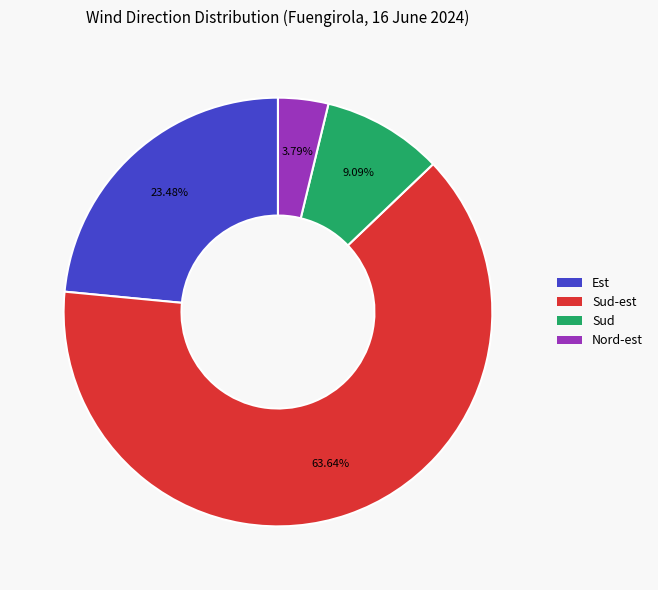

Is there a majority slice in this chart?

Yes